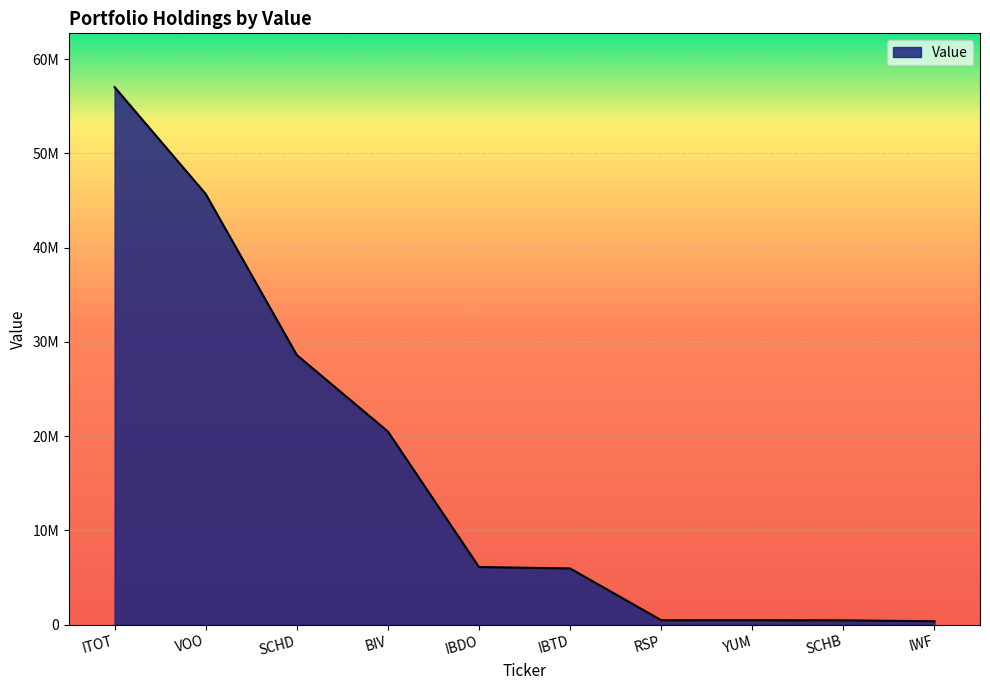

Does the chart display data point markers on the line(s)?

No